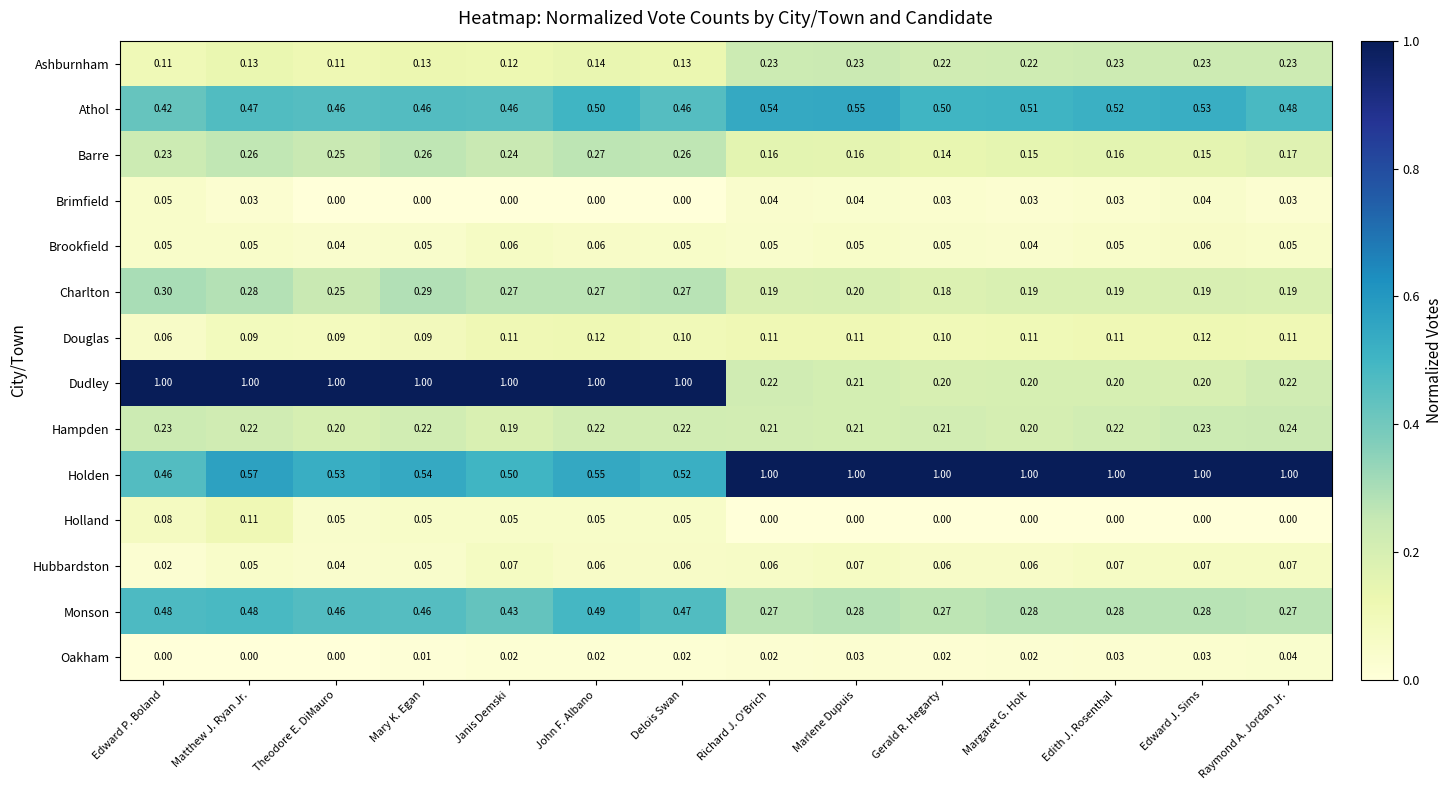

Rank the series at Janis Demski from lowest to highest value.

Brimfield, Oakham, Holland, Brookfield, Hubbardston, Douglas, Ashburnham, Hampden, Barre, Charlton, Monson, Athol, Holden, Dudley